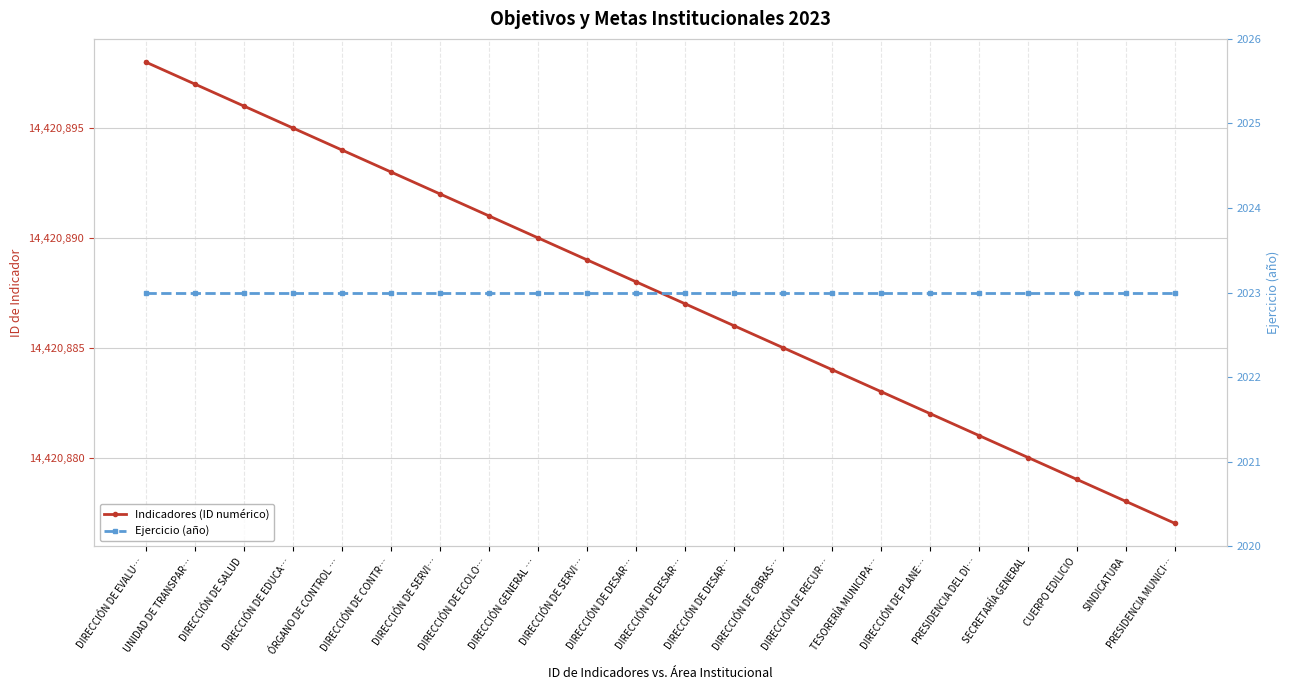

Which series changed the most between SINDICATURA and PRESIDENCIA MUNICI…?

Indicadores (ID numérico)